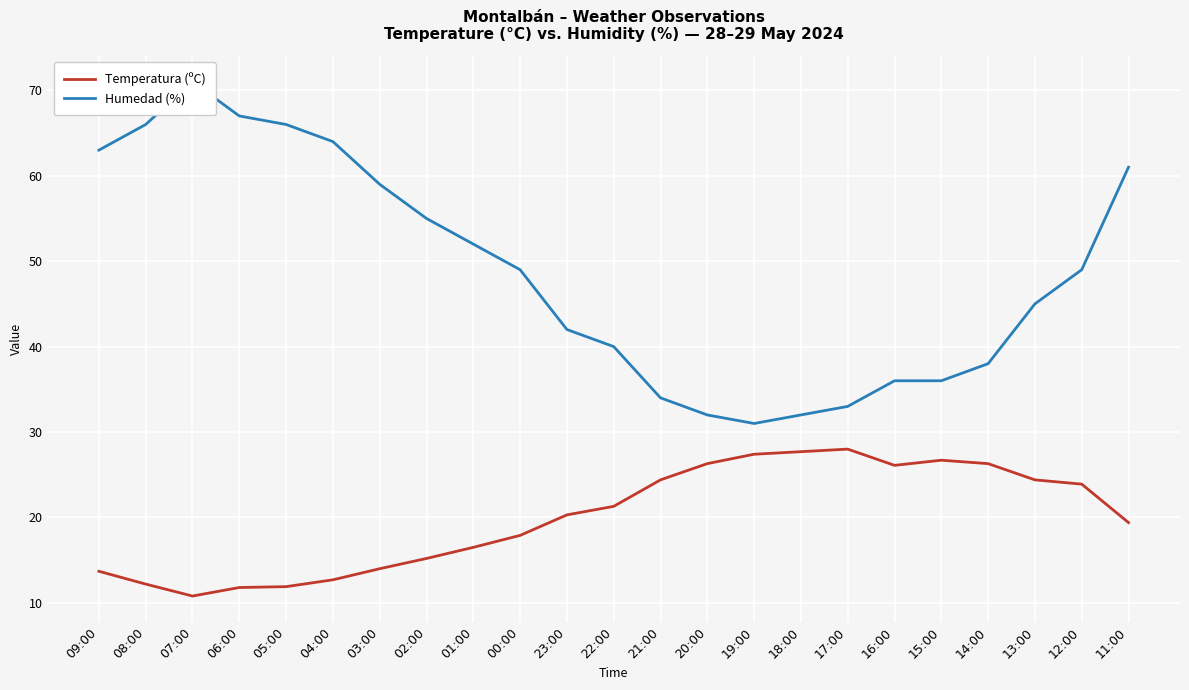

Reading left to right, what are all the values shown in this chart?

Temperatura (ºC): 09:00=13.7	08:00=12.2	07:00=10.8	06:00=11.8	05:00=11.9	04:00=12.7	03:00=14.0	02:00=15.2	01:00=16.5	00:00=17.9	23:00=20.3	22:00=21.3	21:00=24.4	20:00=26.3	19:00=27.4	18:00=27.7	17:00=28.0	16:00=26.1	15:00=26.7	14:00=26.3	13:00=24.4	12:00=23.9	11:00=19.4
Humedad (%): 09:00=63.0	08:00=66.0	07:00=71.0	06:00=67.0	05:00=66.0	04:00=64.0	03:00=59.0	02:00=55.0	01:00=52.0	00:00=49.0	23:00=42.0	22:00=40.0	21:00=34.0	20:00=32.0	19:00=31.0	18:00=32.0	17:00=33.0	16:00=36.0	15:00=36.0	14:00=38.0	13:00=45.0	12:00=49.0	11:00=61.0